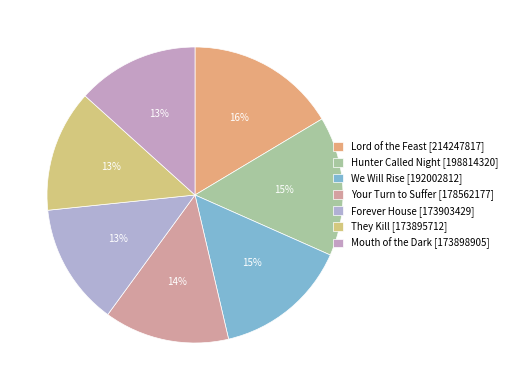

Does any single category account for the majority?

No